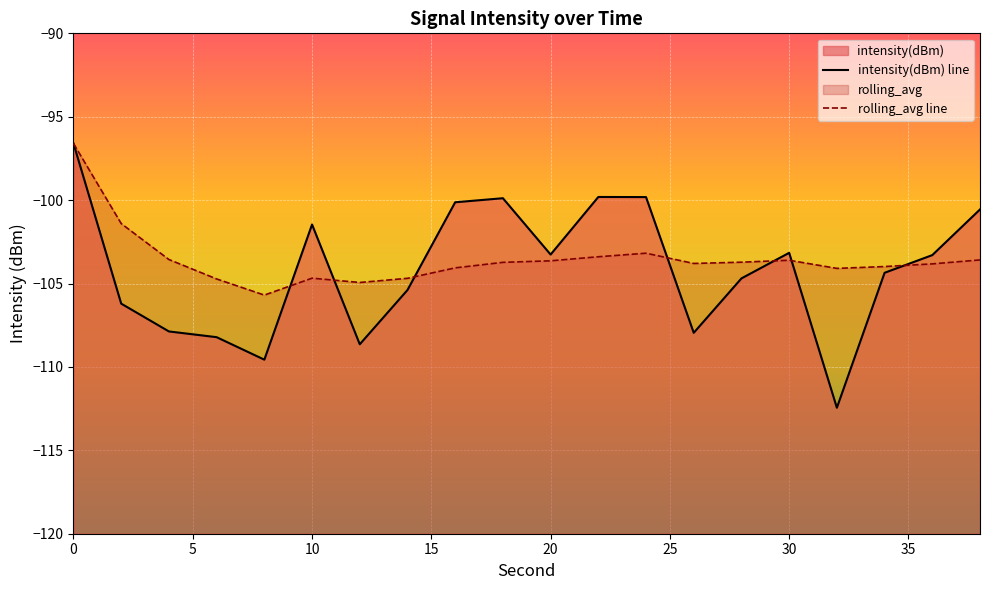

What is the maximum value for rolling_avg line?

-96.6